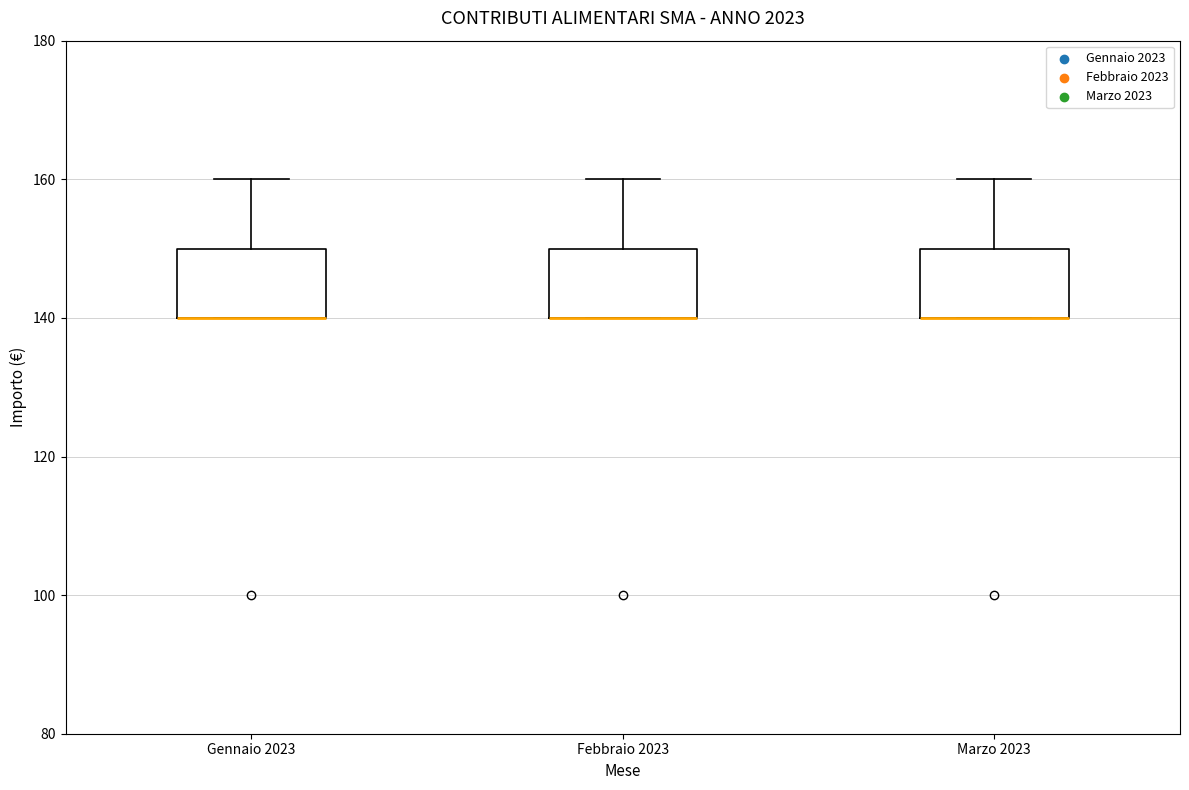

Where does the upper whisker of the box for Febbraio 2023 end on the y-axis? The values are not printed on the chart, so give them approximately, as read against the axis.

160